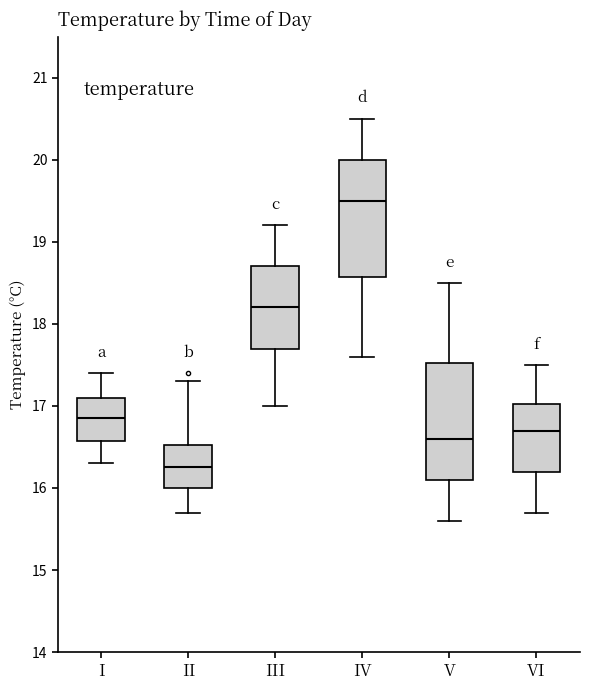

Where does the median line of the box for IV sit on the y-axis? The values are not printed on the chart, so give them approximately, as read against the axis.

19.5